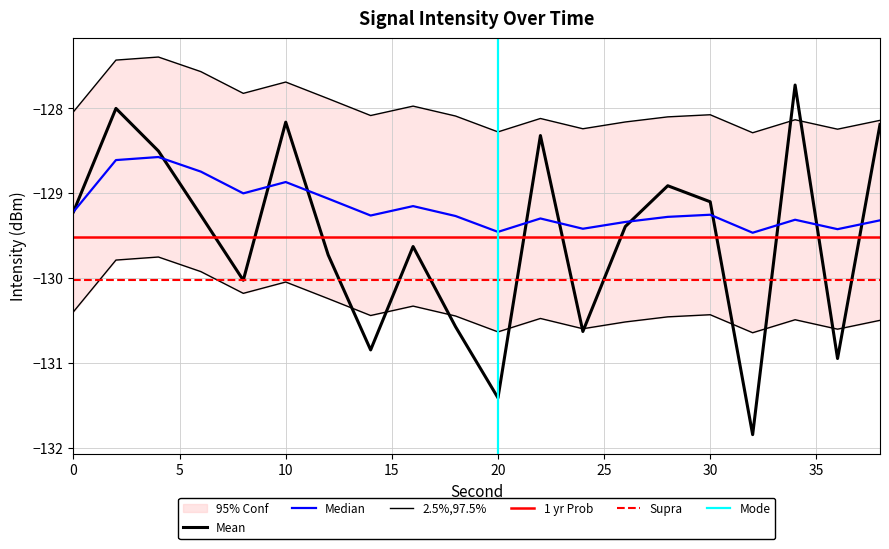

What is the difference between the intensity(dBm) values at 14 and 26?

1.5